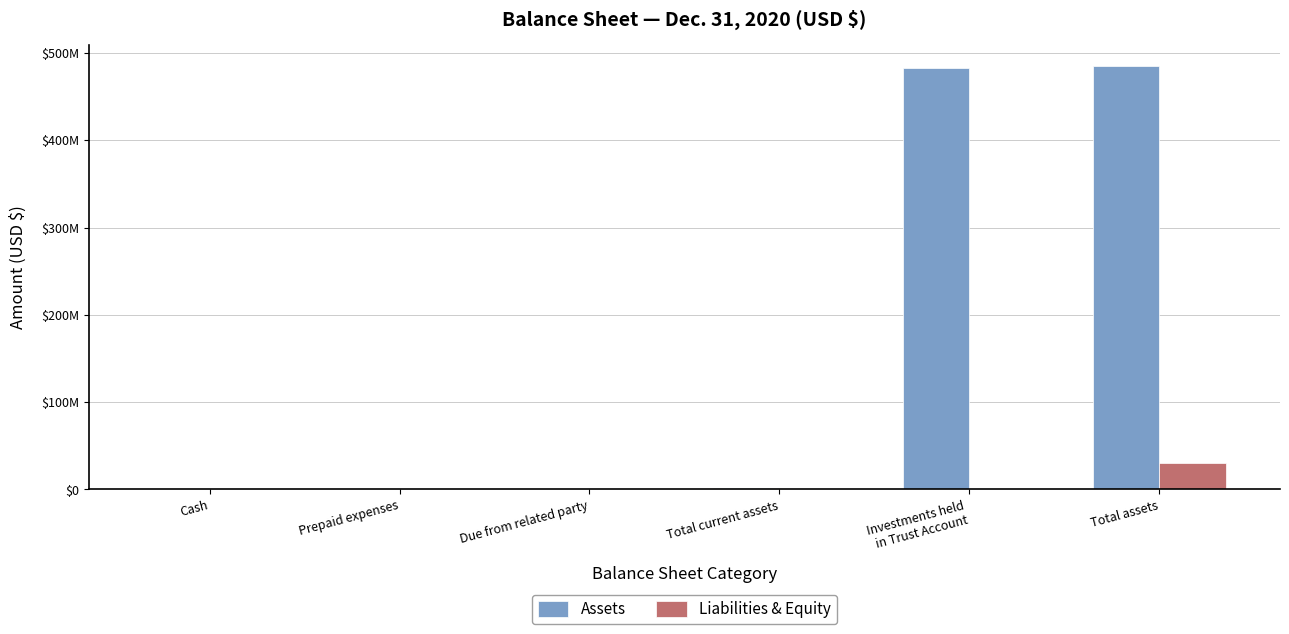

Which series changed the most between Cash and Total assets?

Assets